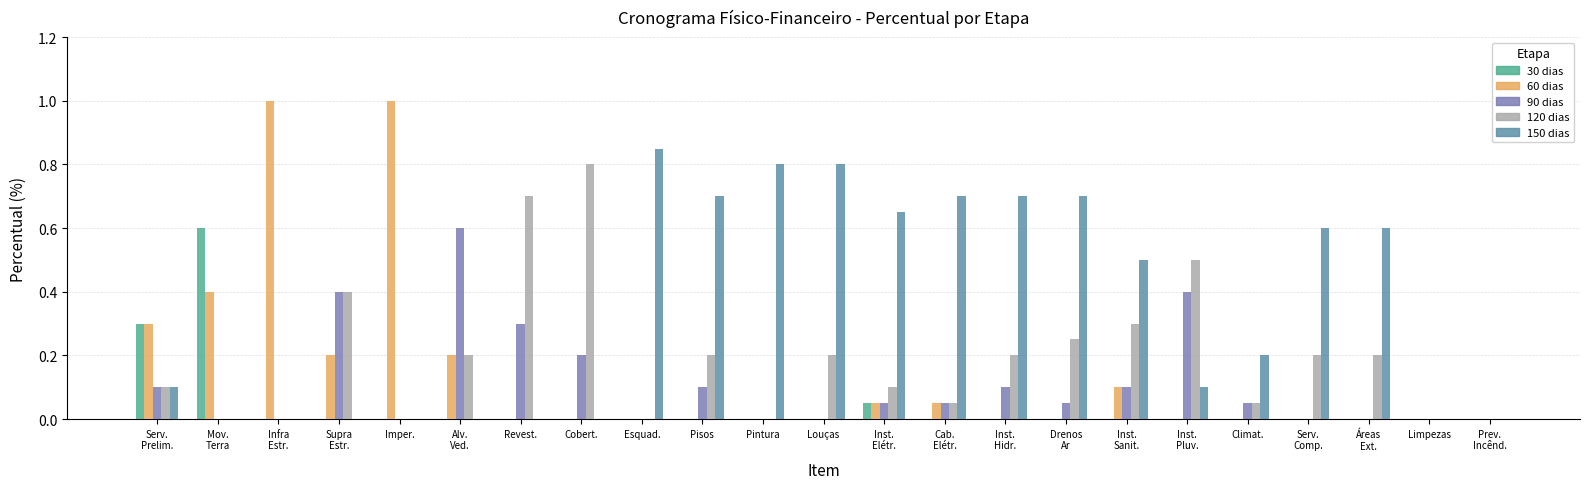

Reading left to right, what are all the values shown in this chart?

30 dias: Serv.
Prelim.=0.3	Mov.
Terra=0.6	Infra
Estr.=0.0	Supra
Estr.=0.0	Imper.=0.0	Alv.
Ved.=0.0	Revest.=0.0	Cobert.=0.0	Esquad.=0.0	Pisos=0.0	Pintura=0.0	Louças=0.0	Inst.
Elétr.=0.1	Cab.
Elétr.=0.0	Inst.
Hidr.=0.0	Drenos
Ar=0.0	Inst.
Sanit.=0.0	Inst.
Pluv.=0.0	Climat.=0.0	Serv.
Comp.=0.0	Áreas
Ext.=0.0	Limpezas=0.0	Prev.
Incênd.=0.0
60 dias: Serv.
Prelim.=0.3	Mov.
Terra=0.4	Infra
Estr.=1.0	Supra
Estr.=0.2	Imper.=1.0	Alv.
Ved.=0.2	Revest.=0.0	Cobert.=0.0	Esquad.=0.0	Pisos=0.0	Pintura=0.0	Louças=0.0	Inst.
Elétr.=0.1	Cab.
Elétr.=0.1	Inst.
Hidr.=0.0	Drenos
Ar=0.0	Inst.
Sanit.=0.1	Inst.
Pluv.=0.0	Climat.=0.0	Serv.
Comp.=0.0	Áreas
Ext.=0.0	Limpezas=0.0	Prev.
Incênd.=0.0
90 dias: Serv.
Prelim.=0.1	Mov.
Terra=0.0	Infra
Estr.=0.0	Supra
Estr.=0.4	Imper.=0.0	Alv.
Ved.=0.6	Revest.=0.3	Cobert.=0.2	Esquad.=0.0	Pisos=0.1	Pintura=0.0	Louças=0.0	Inst.
Elétr.=0.1	Cab.
Elétr.=0.1	Inst.
Hidr.=0.1	Drenos
Ar=0.1	Inst.
Sanit.=0.1	Inst.
Pluv.=0.4	Climat.=0.1	Serv.
Comp.=0.0	Áreas
Ext.=0.0	Limpezas=0.0	Prev.
Incênd.=0.0
120 dias: Serv.
Prelim.=0.1	Mov.
Terra=0.0	Infra
Estr.=0.0	Supra
Estr.=0.4	Imper.=0.0	Alv.
Ved.=0.2	Revest.=0.7	Cobert.=0.8	Esquad.=0.0	Pisos=0.2	Pintura=0.0	Louças=0.2	Inst.
Elétr.=0.1	Cab.
Elétr.=0.1	Inst.
Hidr.=0.2	Drenos
Ar=0.2	Inst.
Sanit.=0.3	Inst.
Pluv.=0.5	Climat.=0.1	Serv.
Comp.=0.2	Áreas
Ext.=0.2	Limpezas=0.0	Prev.
Incênd.=0.0
150 dias: Serv.
Prelim.=0.1	Mov.
Terra=0.0	Infra
Estr.=0.0	Supra
Estr.=0.0	Imper.=0.0	Alv.
Ved.=0.0	Revest.=0.0	Cobert.=0.0	Esquad.=0.8	Pisos=0.7	Pintura=0.8	Louças=0.8	Inst.
Elétr.=0.7	Cab.
Elétr.=0.7	Inst.
Hidr.=0.7	Drenos
Ar=0.7	Inst.
Sanit.=0.5	Inst.
Pluv.=0.1	Climat.=0.2	Serv.
Comp.=0.6	Áreas
Ext.=0.6	Limpezas=0.0	Prev.
Incênd.=0.0